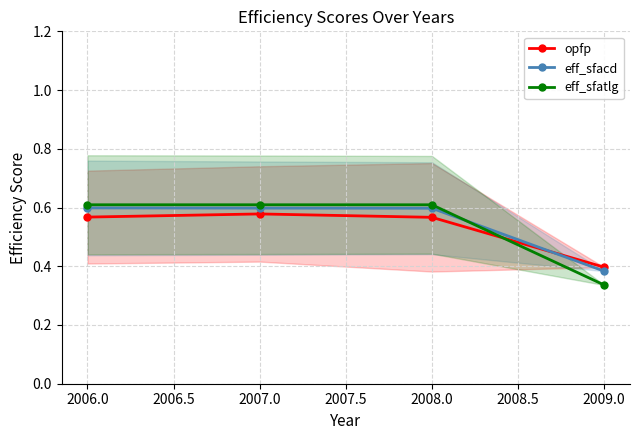

What is the difference between the maximum and minimum values in the opfp series?

0.2